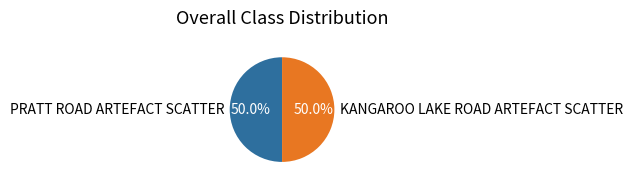

What percentage is the PRATT ROAD ARTEFACT SCATTER slice, to the nearest percent?

50%